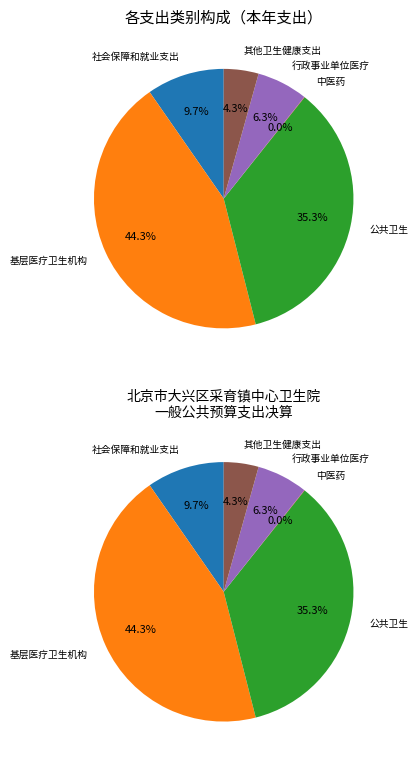

Does 公共卫生 represent more than half of the total?

No